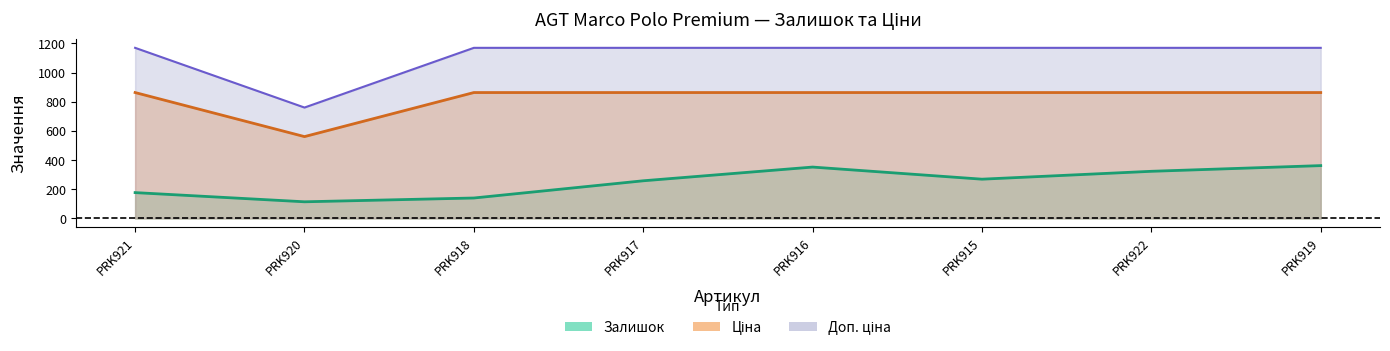

What is the difference between the highest and lowest values at PRK917?

911.2